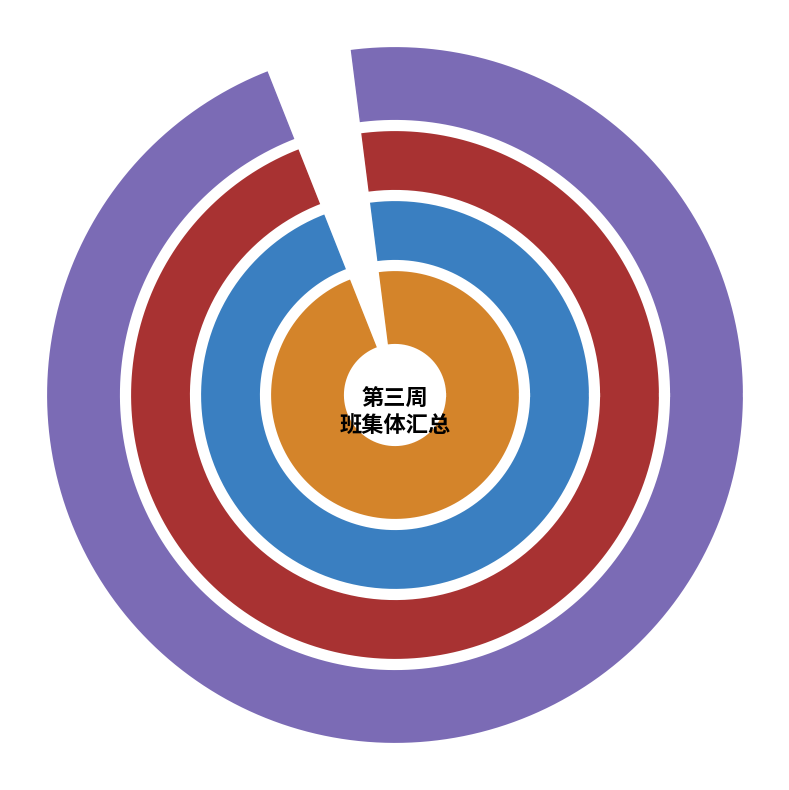

Combined, do 工力二班 and 工力一班 account for over 50%?

No